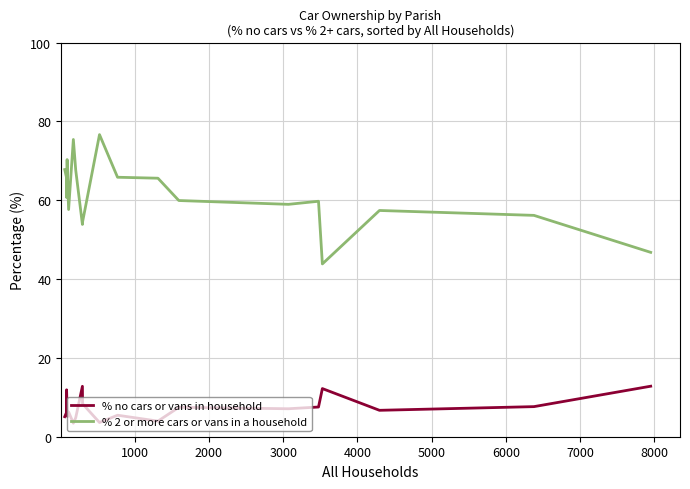

Which series has the largest total across all categories?

% 2 or more cars or vans in a household